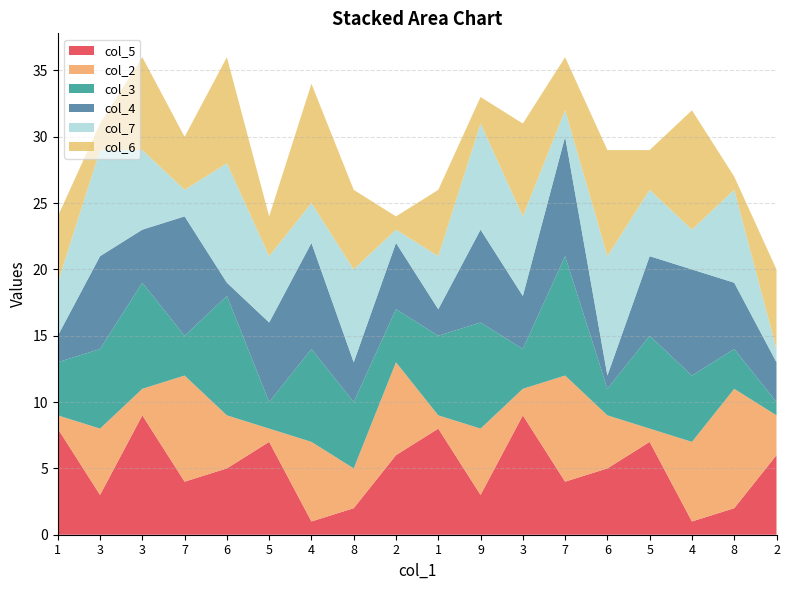

Reading left to right, extract all data points from this chart.

col_5: 1=8	3=3	3=9	7=4	6=5	5=7	4=1	8=2	2=6	1=8	9=3	3=9	7=4	6=5	5=7	4=1	8=2	2=6
col_2: 1=1	3=5	3=2	7=8	6=4	5=1	4=6	8=3	2=7	1=1	9=5	3=2	7=8	6=4	5=1	4=6	8=9	2=3
col_3: 1=4	3=6	3=8	7=3	6=9	5=2	4=7	8=5	2=4	1=6	9=8	3=3	7=9	6=2	5=7	4=5	8=3	2=1
col_4: 1=2	3=7	3=4	7=9	6=1	5=6	4=8	8=3	2=5	1=2	9=7	3=4	7=9	6=1	5=6	4=8	8=5	2=3
col_7: 1=4	3=8	3=6	7=2	6=9	5=5	4=3	8=7	2=1	1=4	9=8	3=6	7=2	6=9	5=5	4=3	8=7	2=1
col_6: 1=5	3=2	3=7	7=4	6=8	5=3	4=9	8=6	2=1	1=5	9=2	3=7	7=4	6=8	5=3	4=9	8=1	2=6